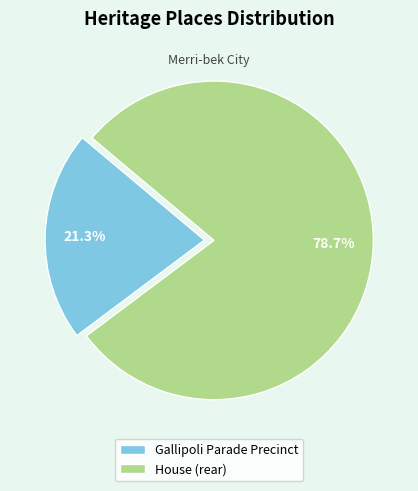

Count the number of slices in the pie.

2